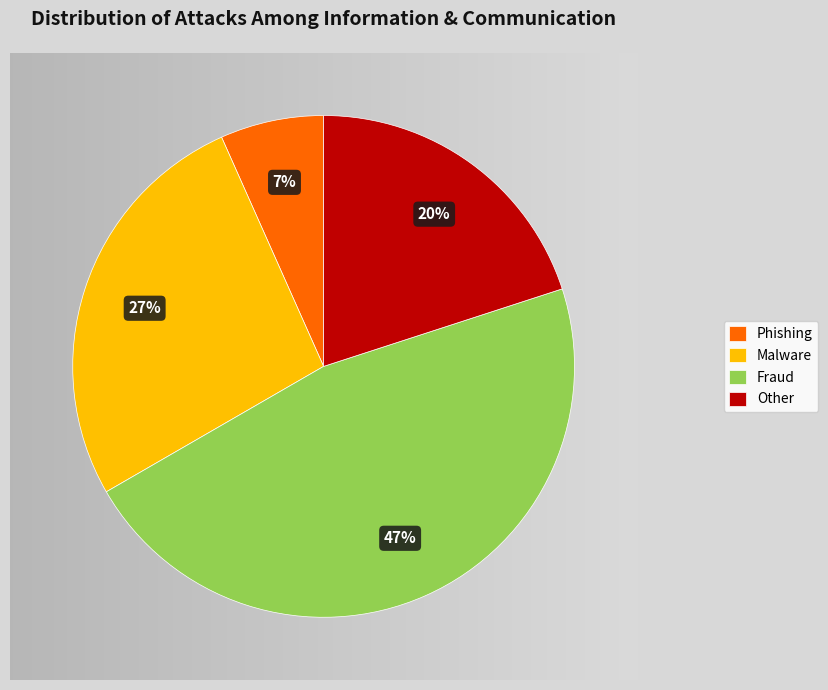

Does Malware account for over 50% of the chart?

No